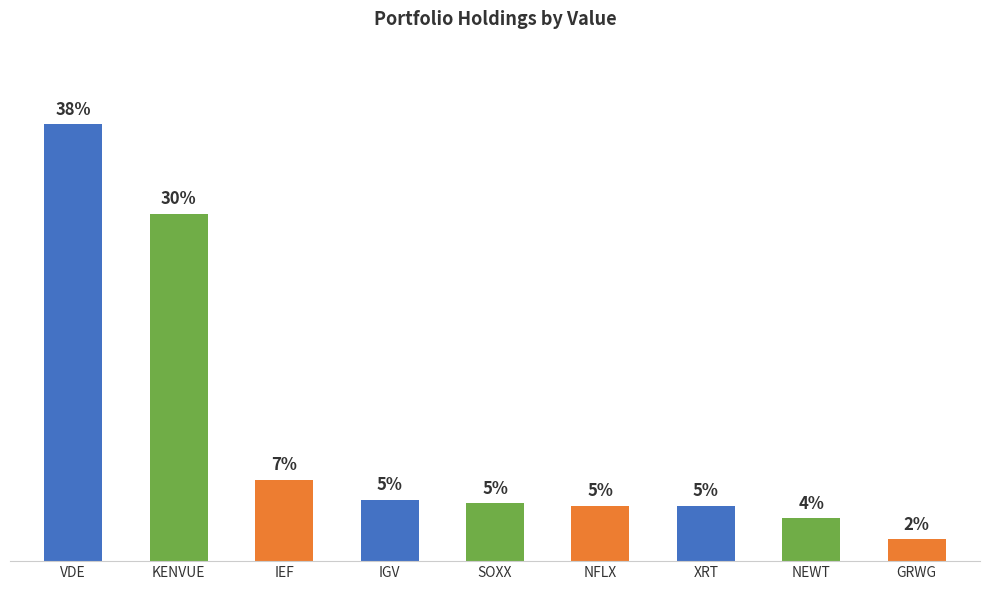

Does the chart contain any negative values?

No